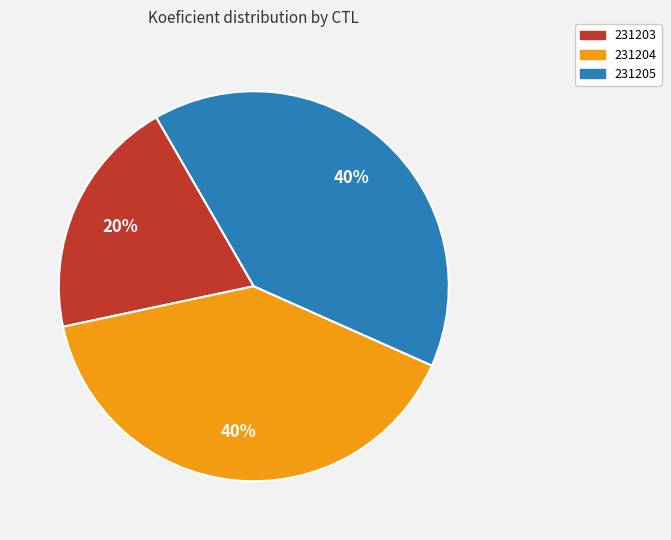

To the nearest percent, what is the combined percentage of 231203 and 231204?

60%